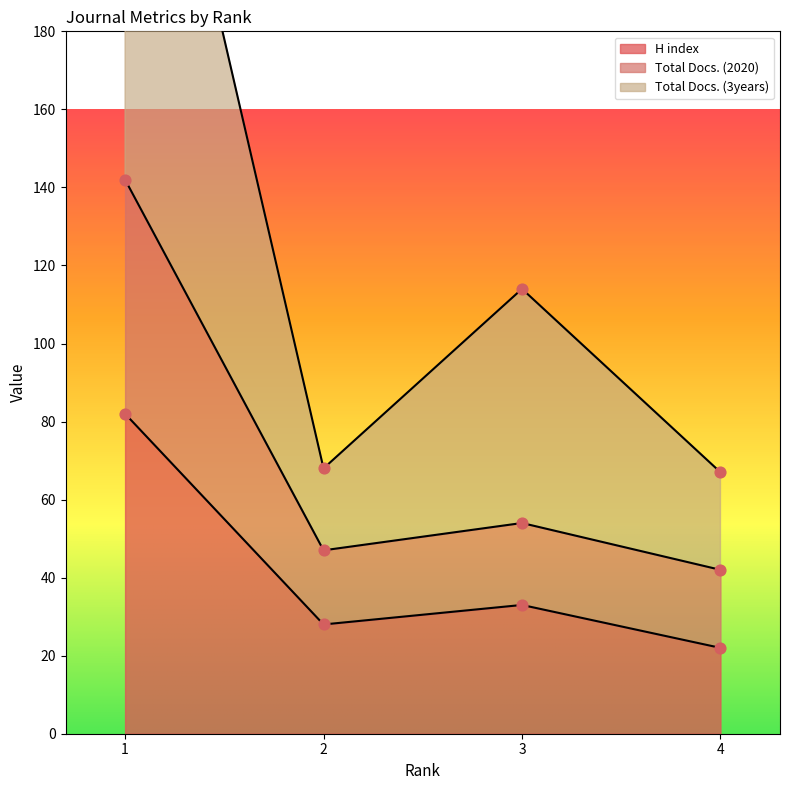

Which series reaches the maximum Y coordinate?

Total Docs. (3years)